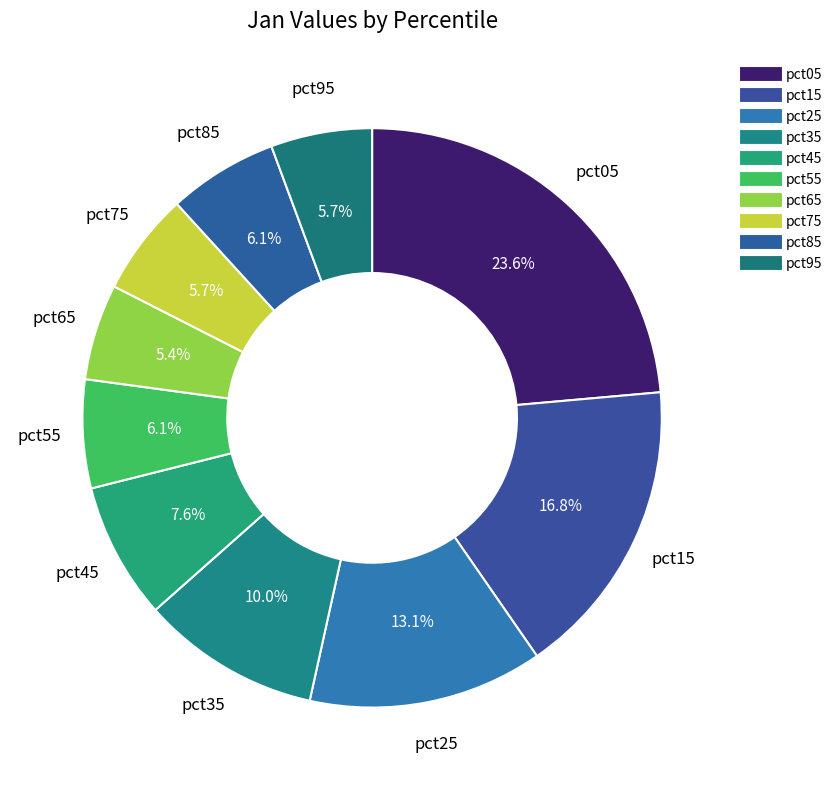

How many slices are in this pie chart?

10